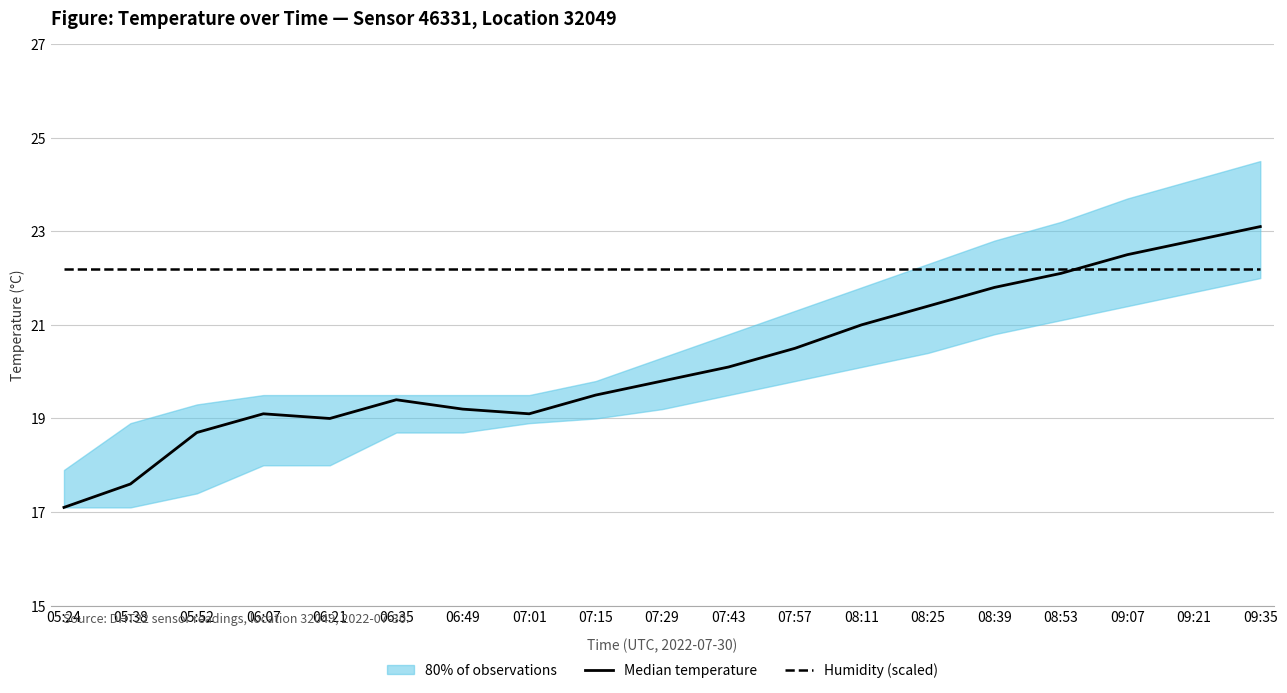

At which label is Median temperature closest to 20?

07:43